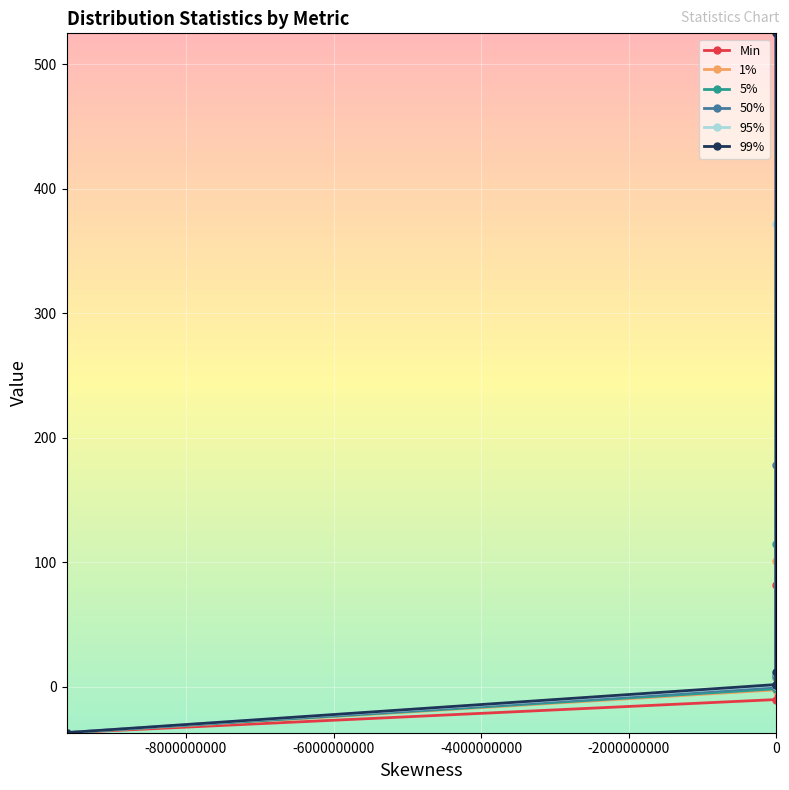

True or false: 5% has more than 1 points higher than both neighbors.

False